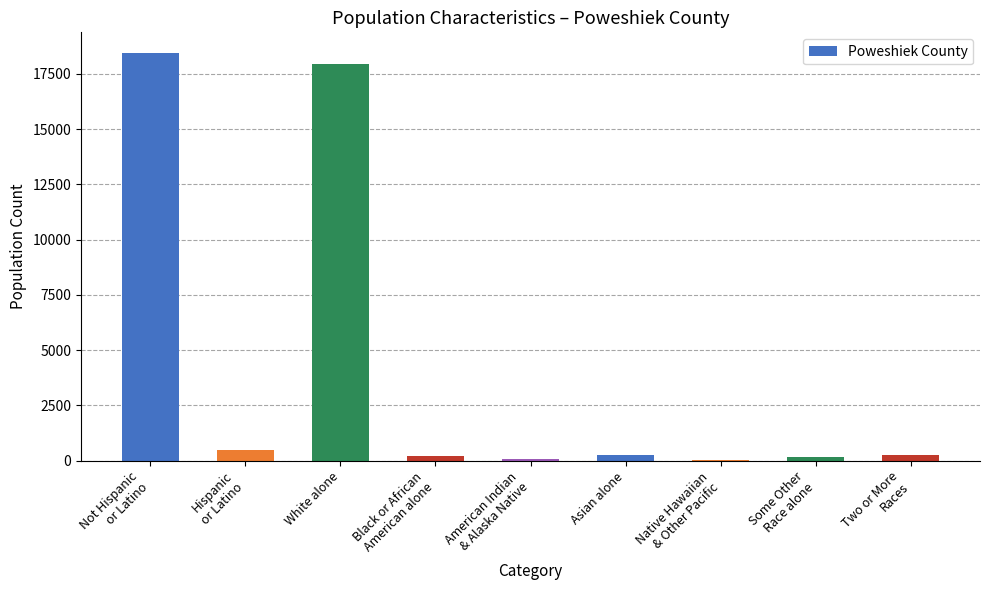

Is it true that the value at White alone is 17957?

True